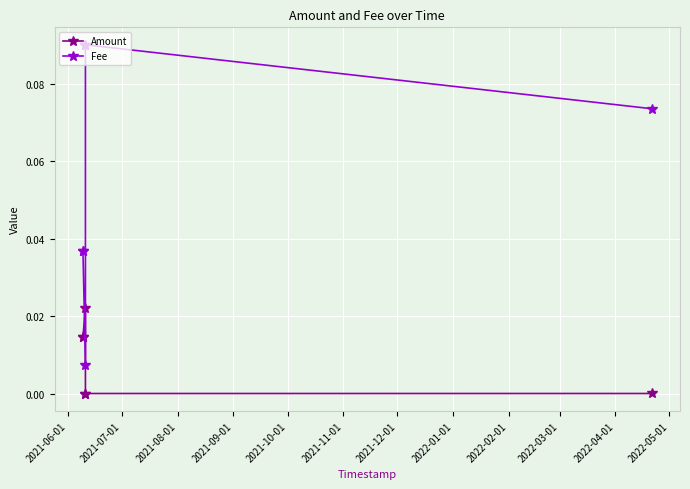

Which series has the largest total across all categories?

Fee